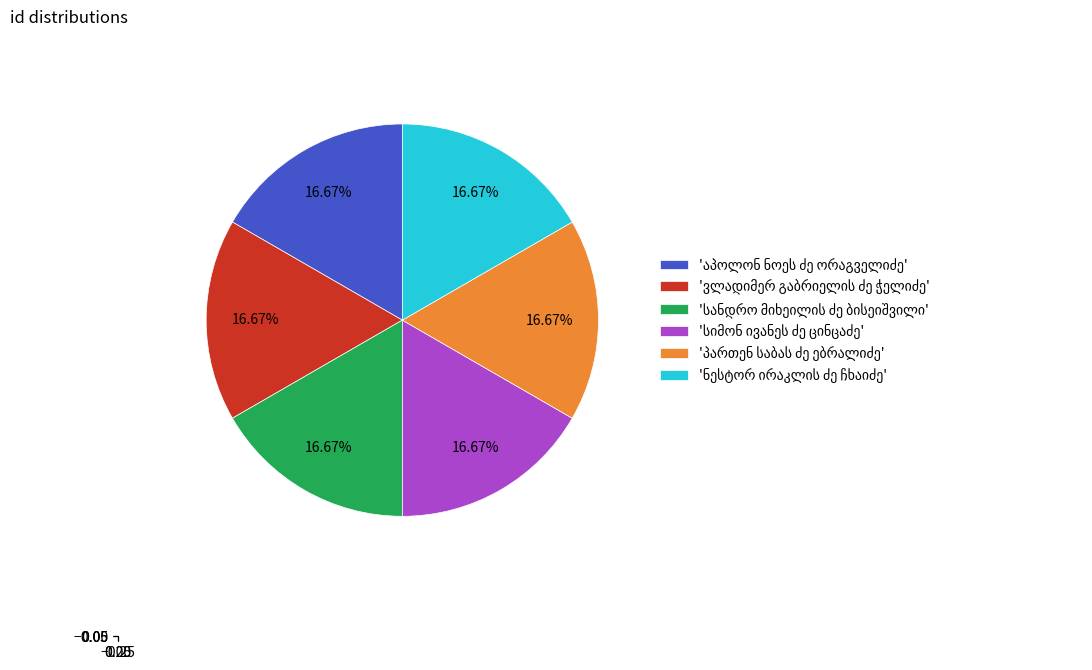

Does any single category account for the majority?

No